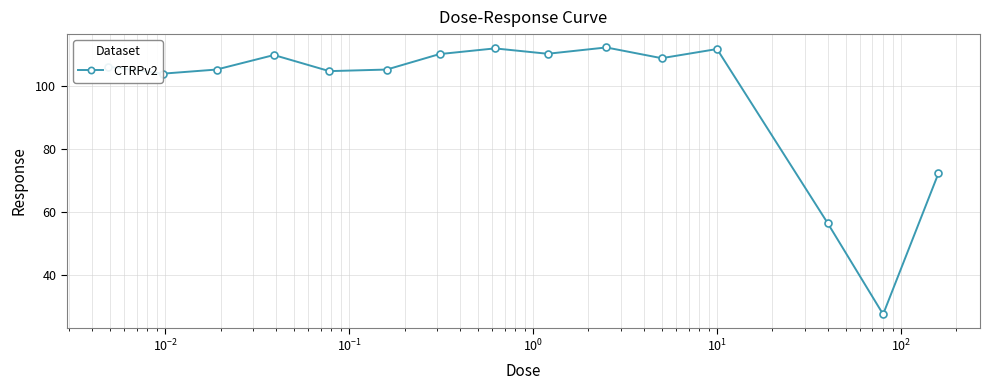

What is the minimum value shown in the chart?

27.6